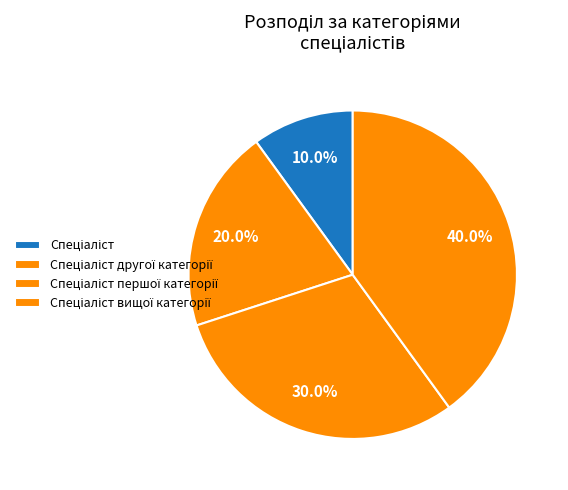

Does Спеціаліст account for over 50% of the chart?

No